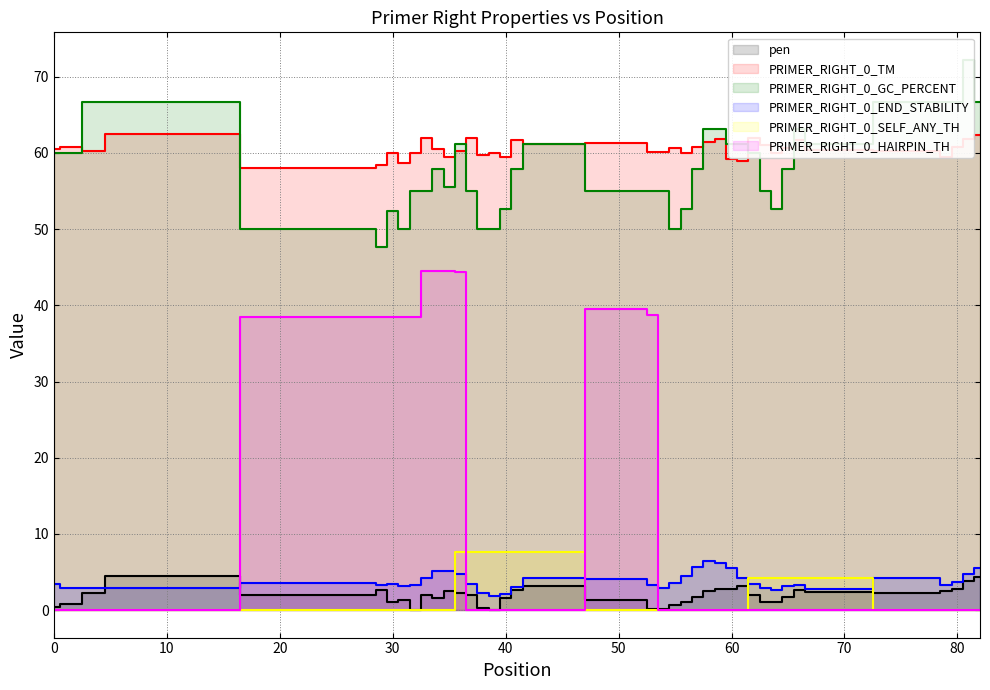

True or false: PRIMER_RIGHT_0_TM has more than 2 points higher than both neighbors.

True